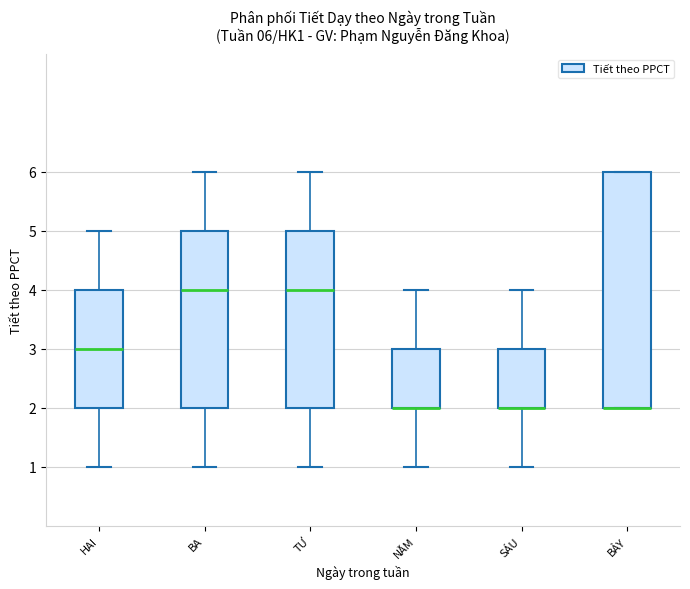

Comparing the boxes themselves (not the whiskers), which one is the tallest?

BẢY